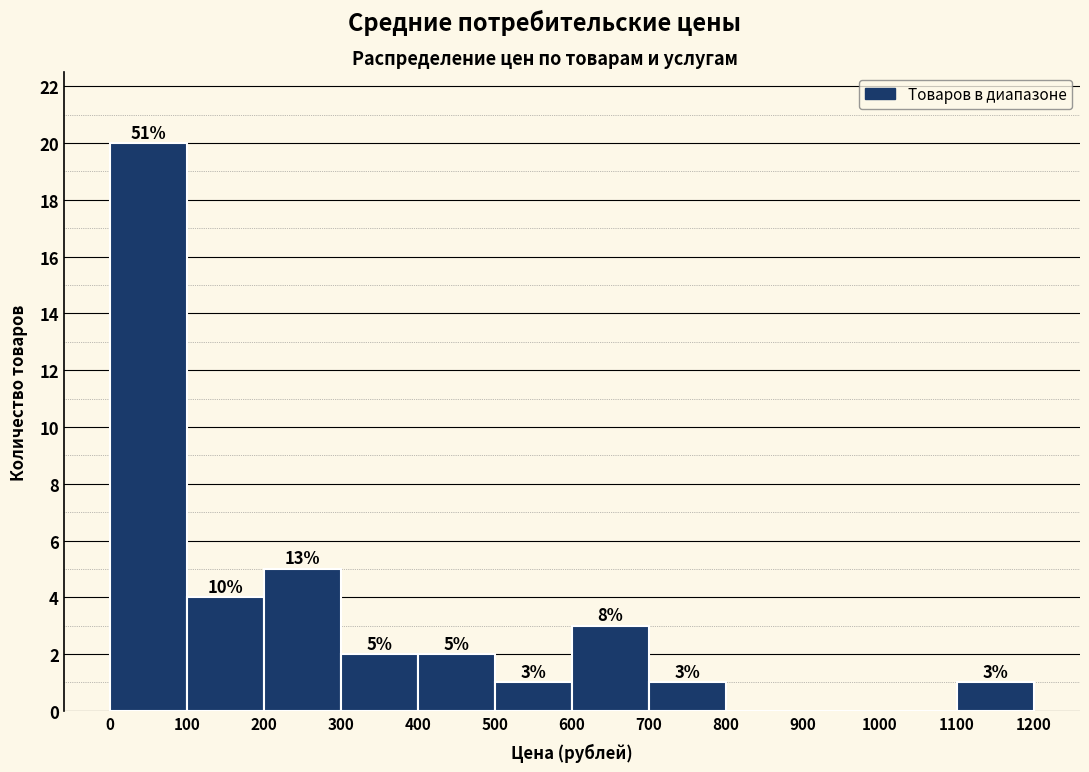

Which range on the x-axis has the tallest bar?

0 to 100